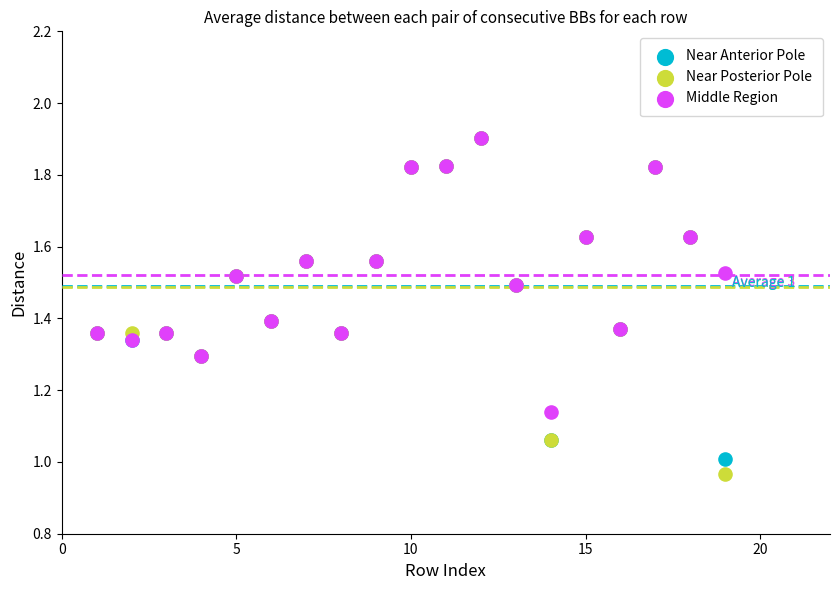

What are all the series names shown in the legend?

Near Anterior Pole, Near Posterior Pole, Middle Region